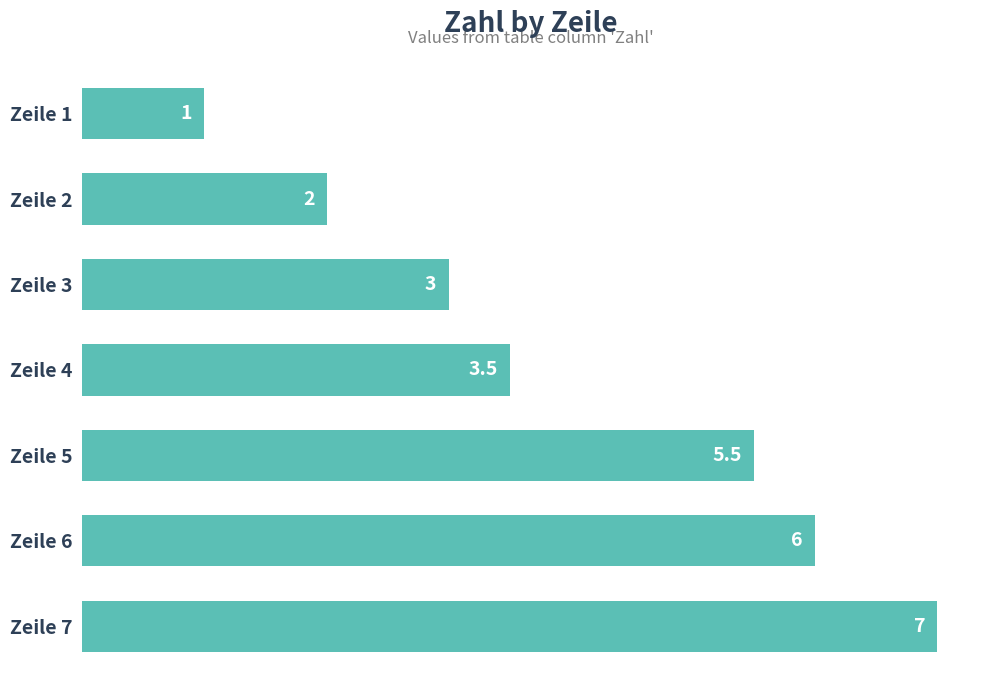

What is the sum of all values?

28.0